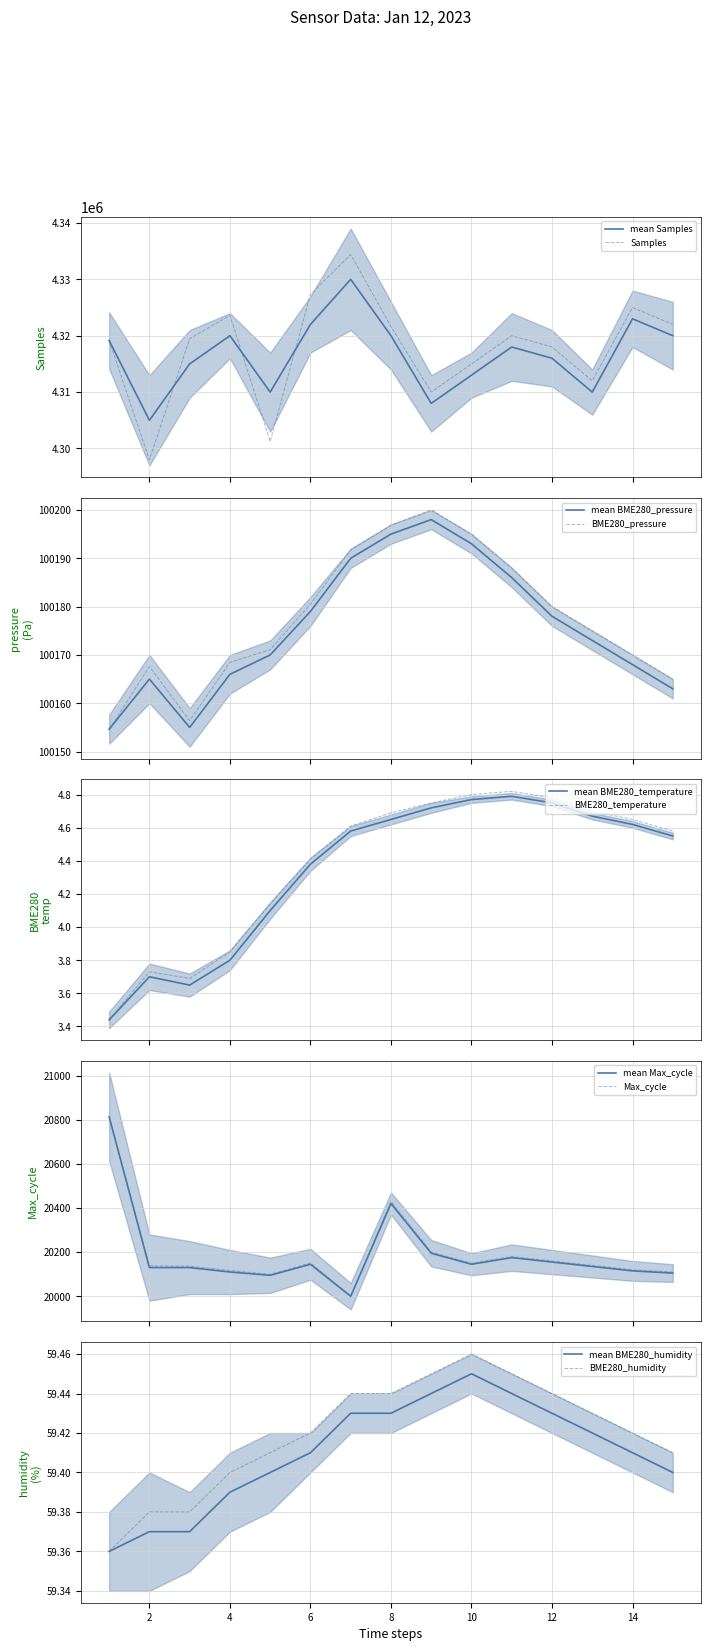

What is the maximum value shown in the chart?

4334387.0